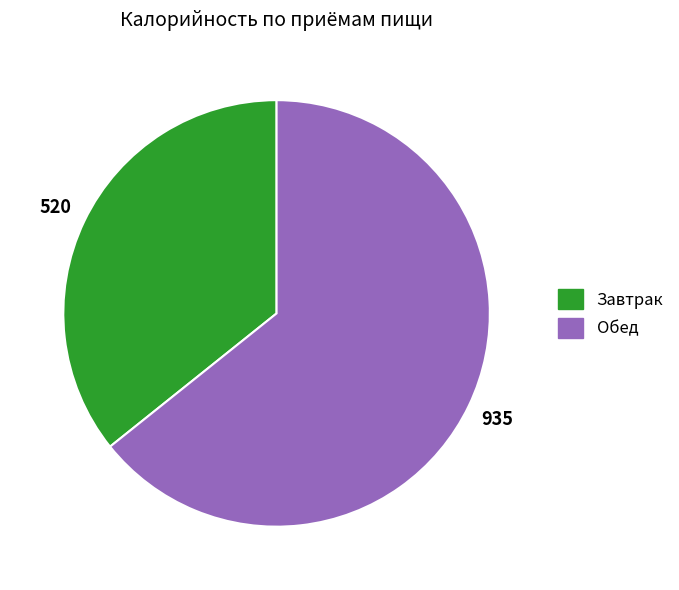

Which slice represents more than half of the pie?

Обед